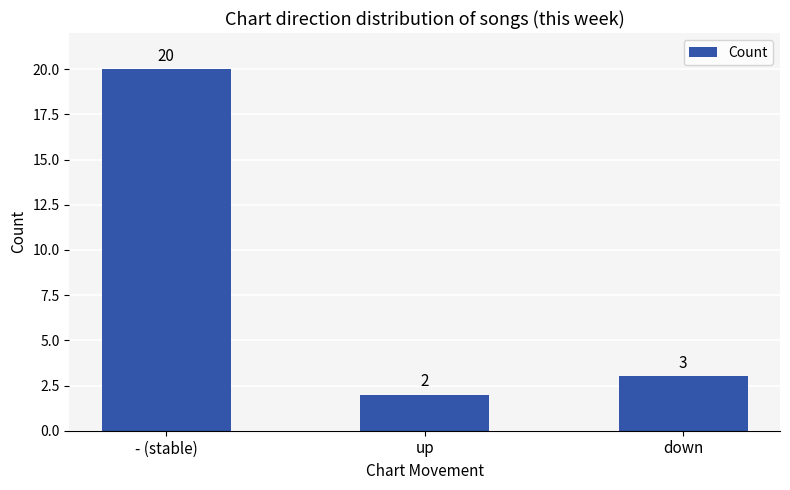

How many data points does each series have?

3